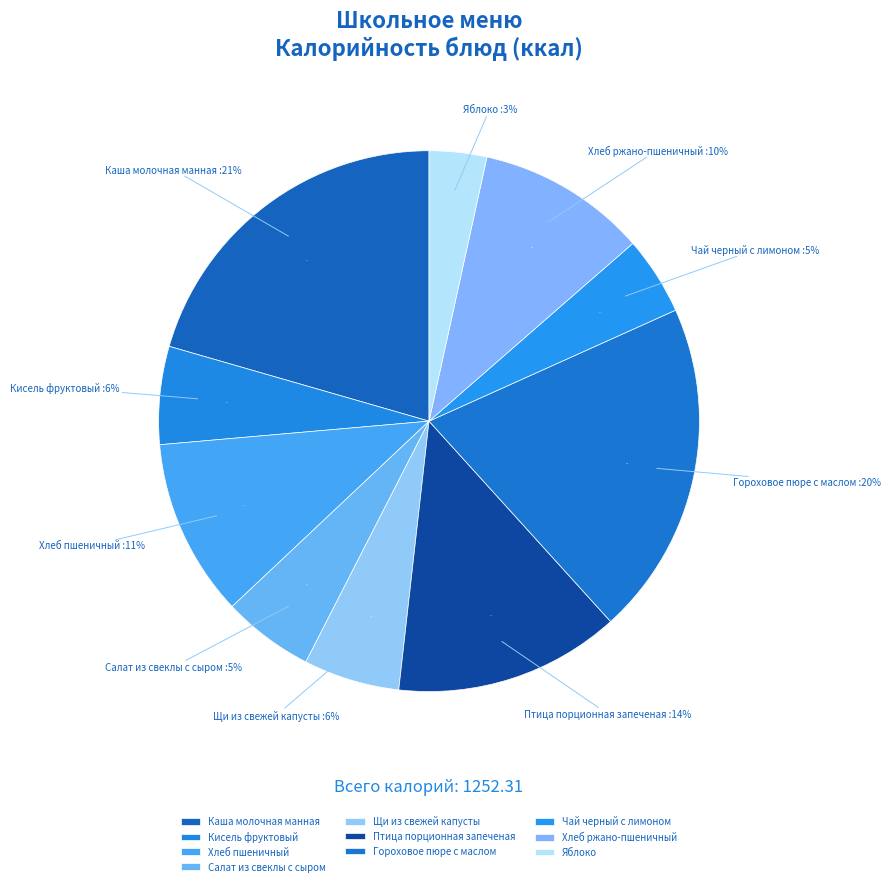

Which slice is the largest?

Каша молочная манная